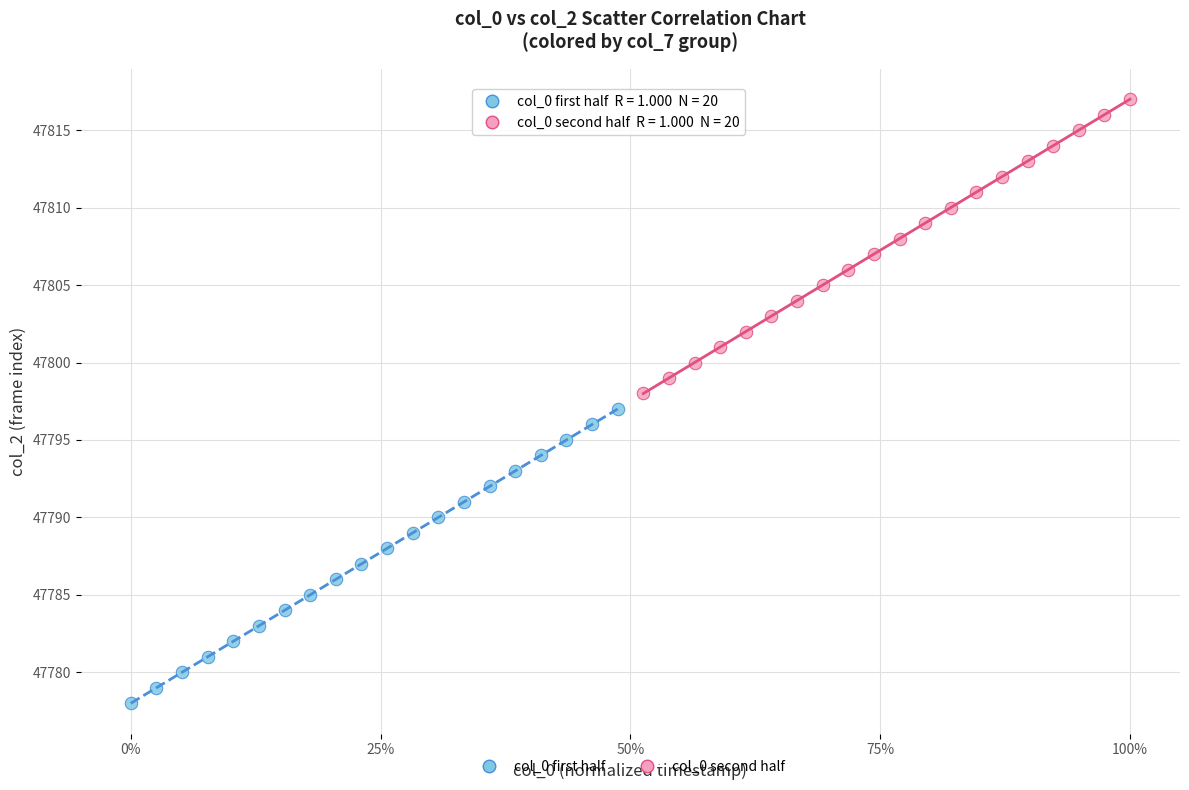

Which series reaches the minimum Y coordinate?

col_0 first half